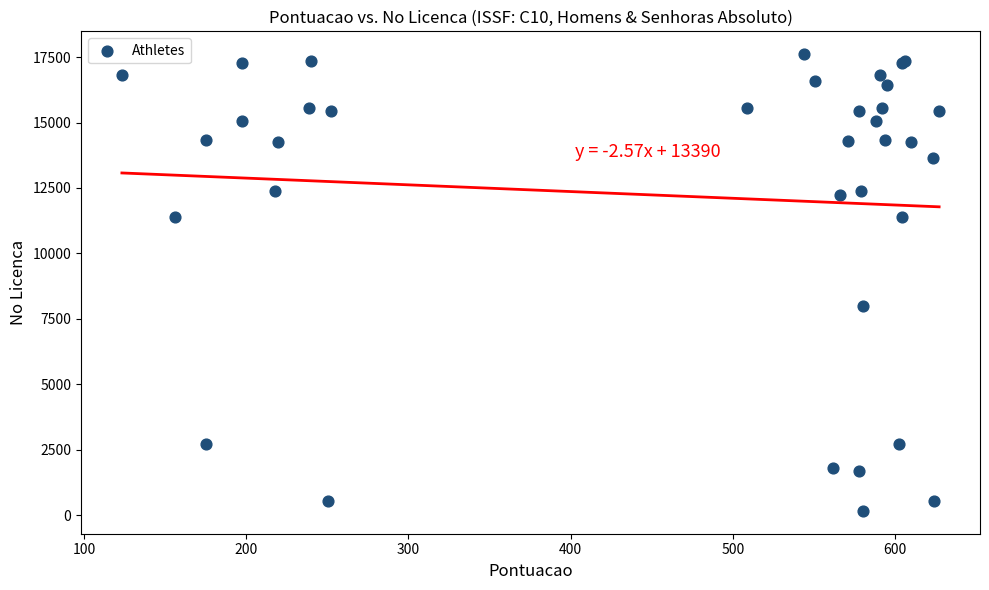

What Y value in the scatter plot is closest to 8887?

7975